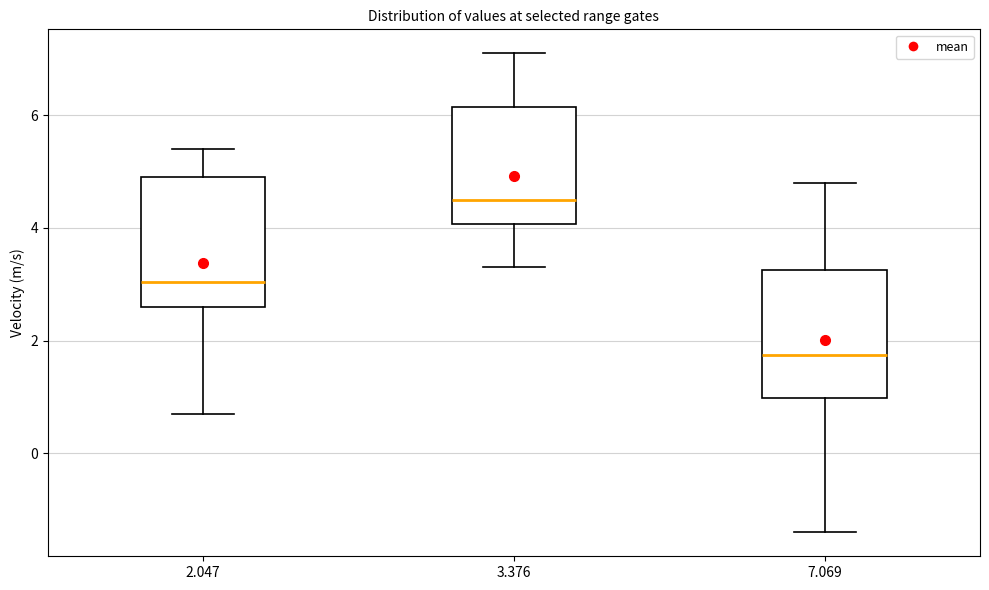

Reading left to right, read every box against the y-axis: the position of its median line, the range the box covers, and the ends of its whiskers. The values are not printed on the chart, so give them approximately, as read against the axis.

2.047: median 3.0, box 2.6 to 5.0, whiskers 0.8 to 5.4
3.376: median 4.6, box 4.0 to 6.2, whiskers 3.4 to 7.2
7.069: median 1.8, box 1.0 to 3.2, whiskers -1.4 to 4.8